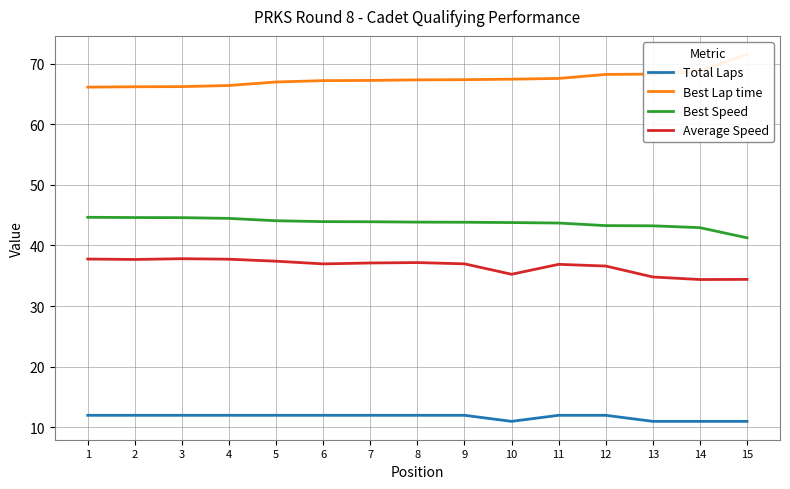

Which series has the largest range (max minus min)?

Best Lap time